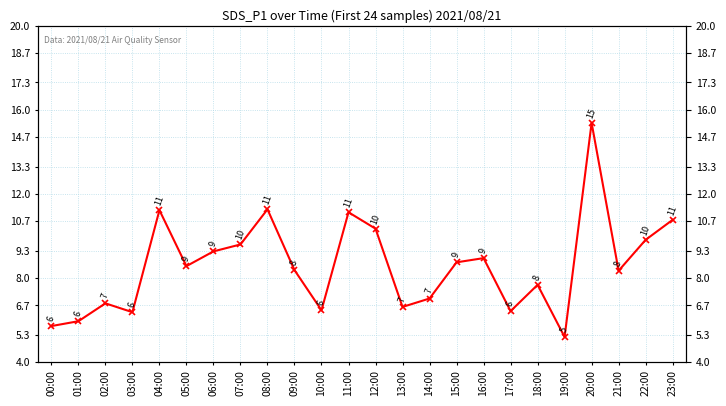

Which label corresponds to the largest value in the chart?

20:00